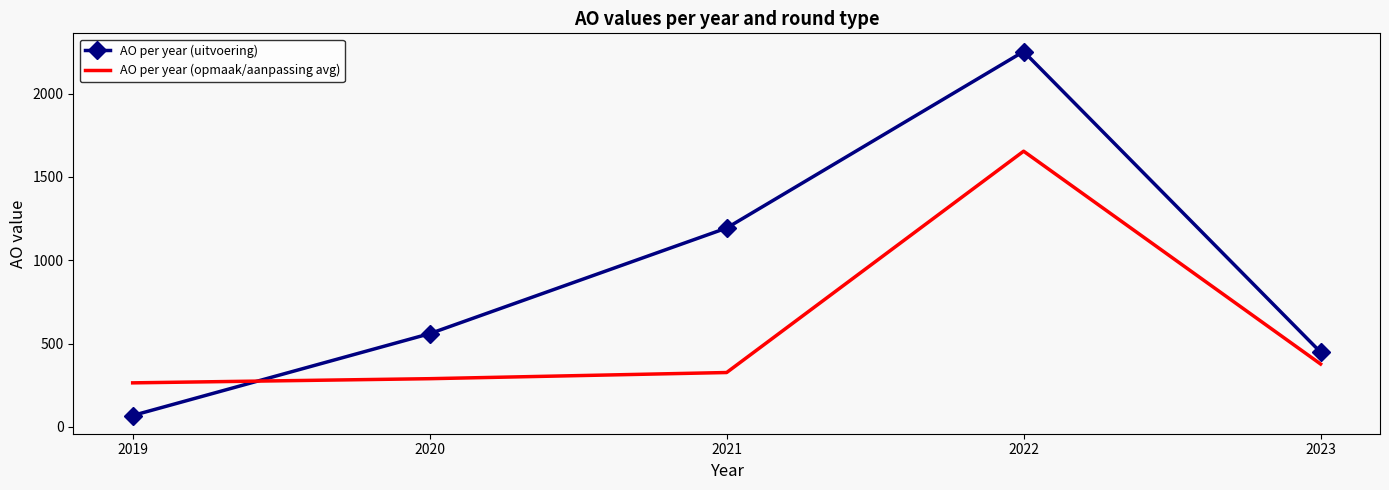

Reading left to right, what are all the values shown in this chart?

AO per year (uitvoering): 2019=68	2020=559	2021=1193	2022=2252	2023=448
AO per year (opmaak/aanpassing avg): 2019=264	2020=289	2021=326	2022=1654	2023=377